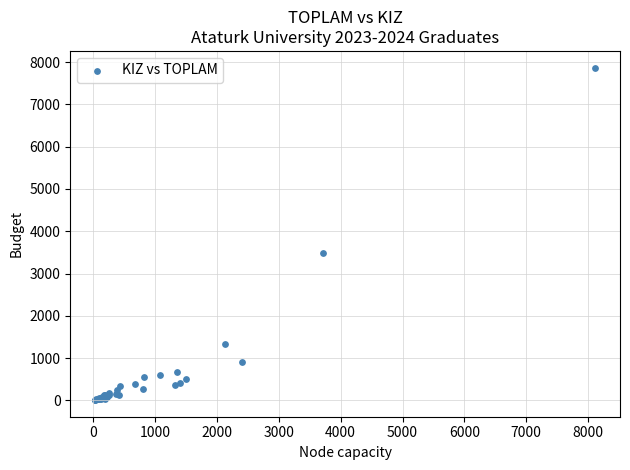

What Y value in the scatter plot is closest to 3939?

3476